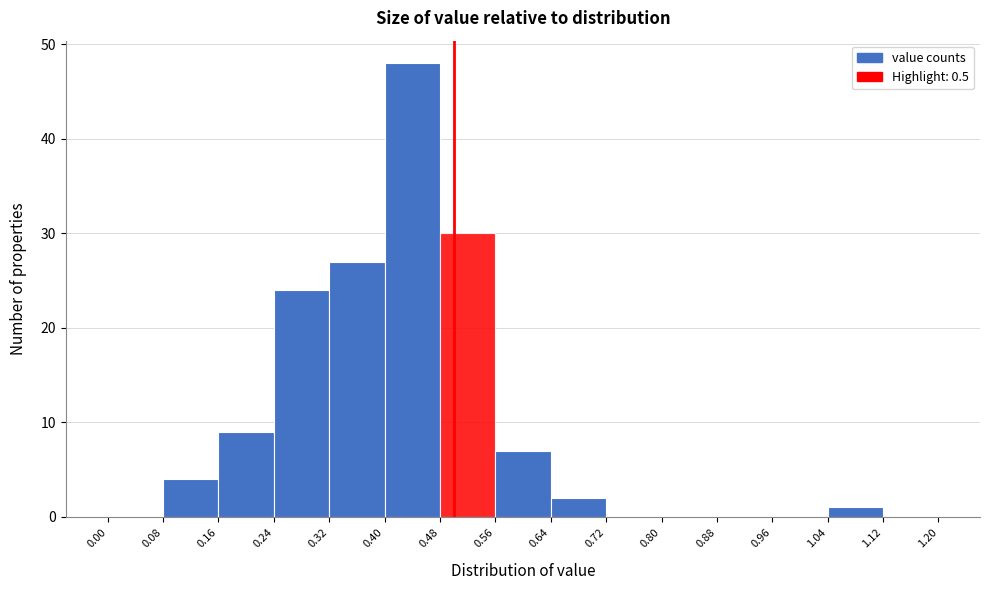

Which range on the x-axis has the tallest bar?

0.40 to 0.48